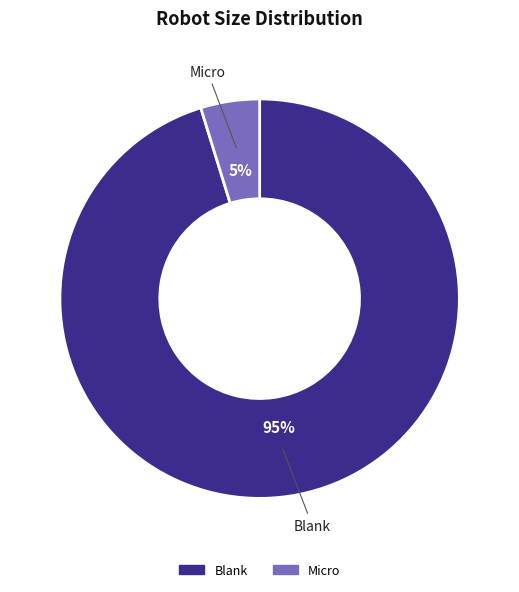

Do Blank and Micro together represent more than half of the pie?

Yes